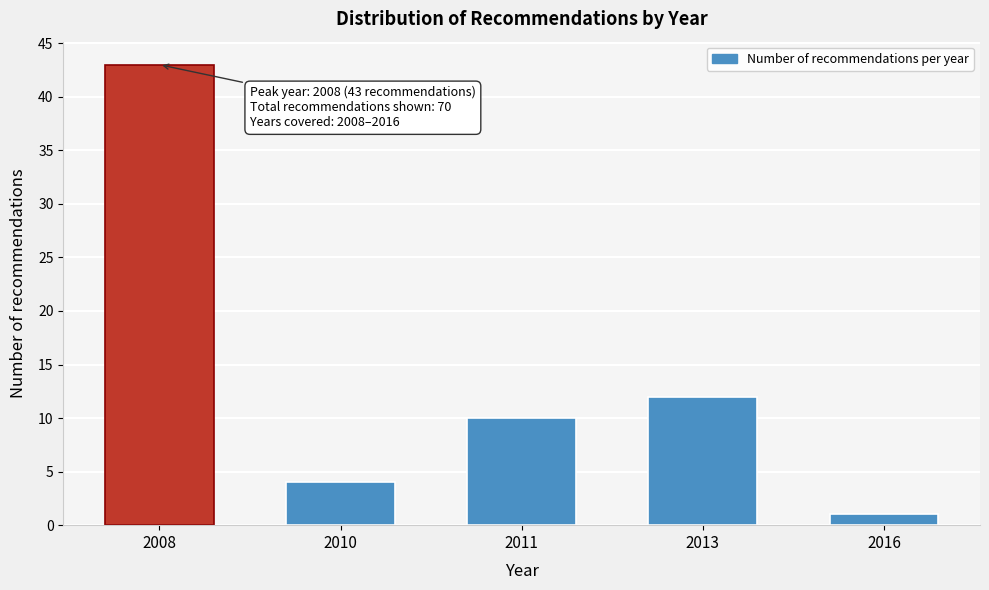

Reading left to right, what are all the values shown in this chart?

2008=43	2010=4	2011=10	2013=12	2016=1